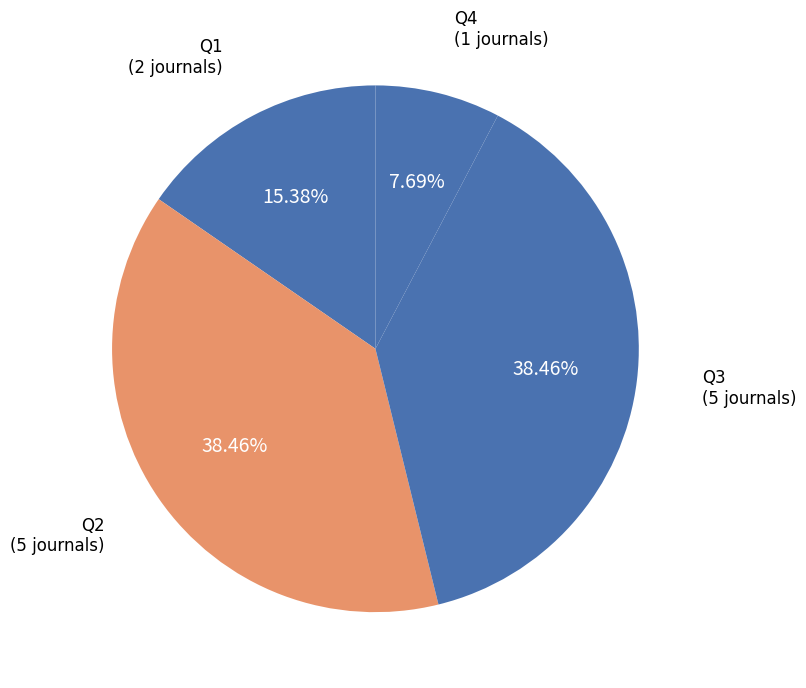

What is the ratio of the value at Q1 to the value at Q3?

0.4